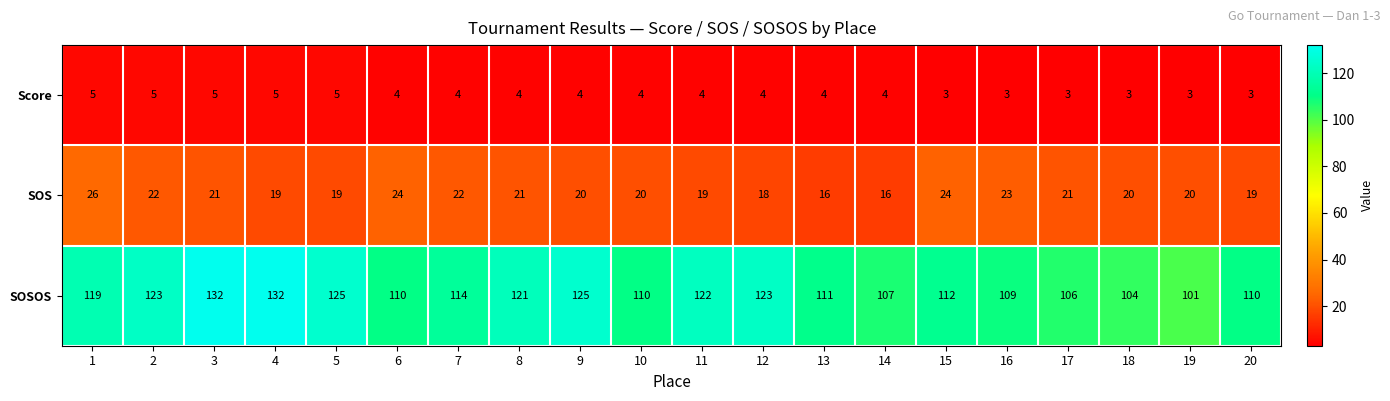

The value of Score at 9 is 6. True or false?

False